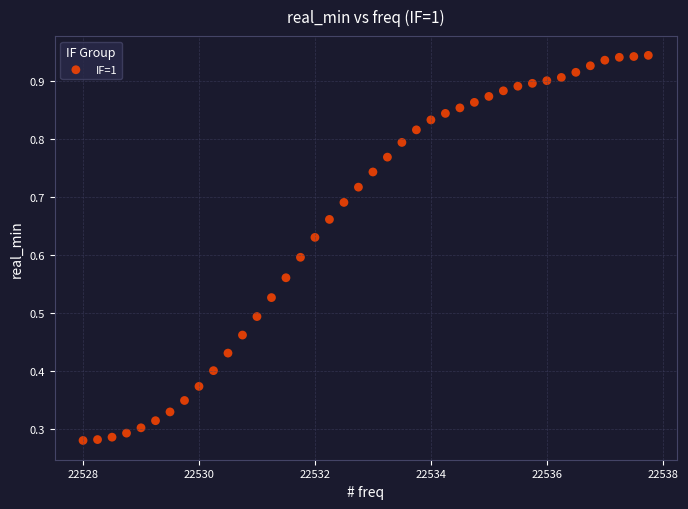

What is the range of X values (max minus min)?

9.8